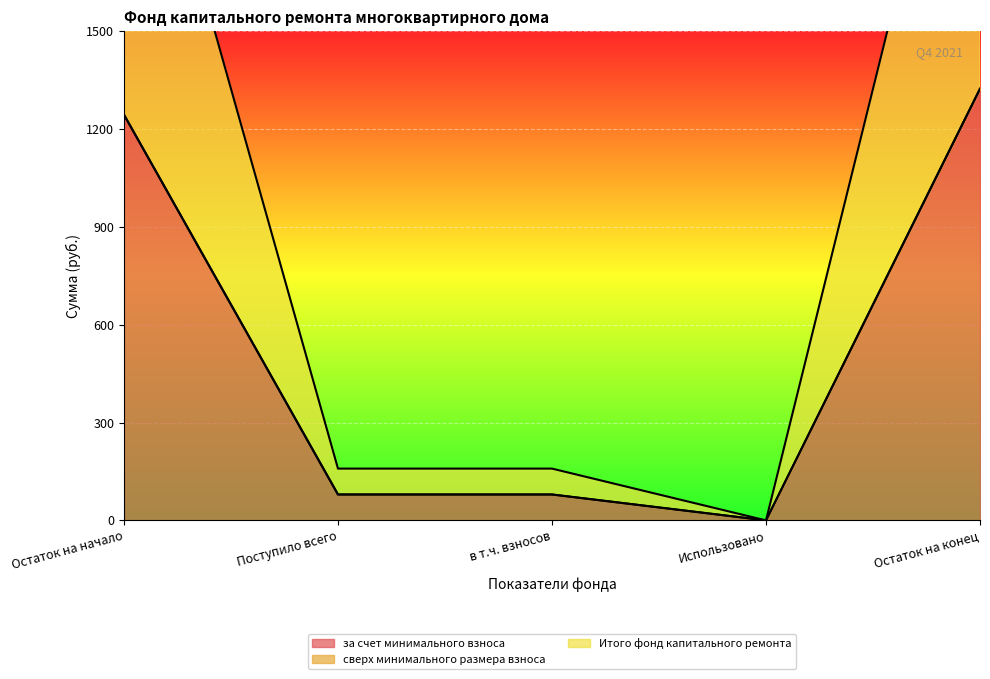

How many interior local valleys does the Итого фонд капитального ремонта series have?

1